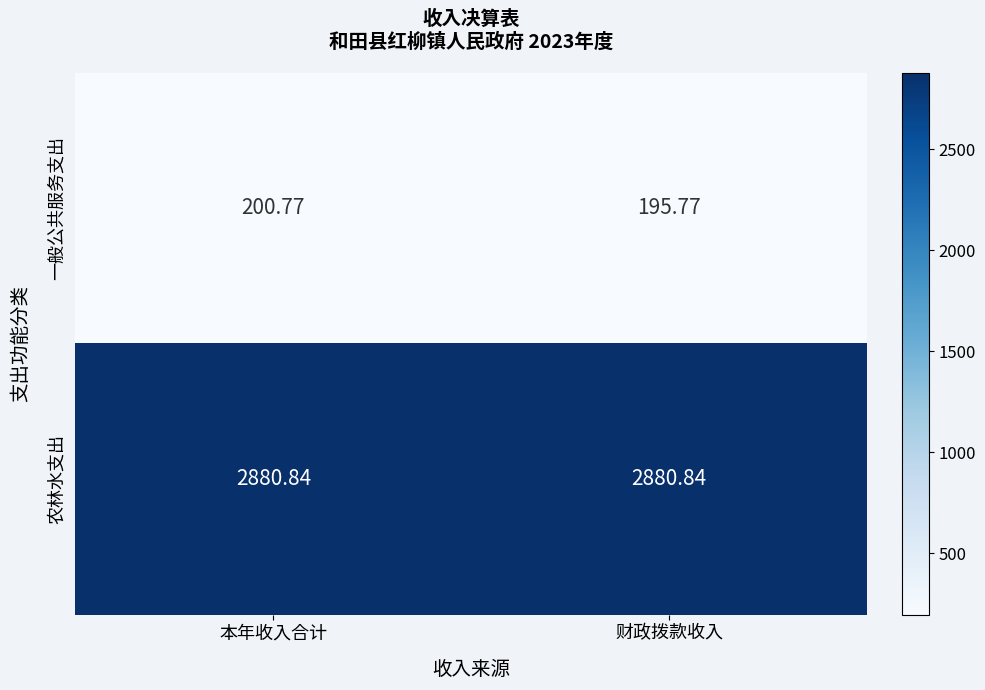

Which series has the widest spread of values?

一般公共服务支出